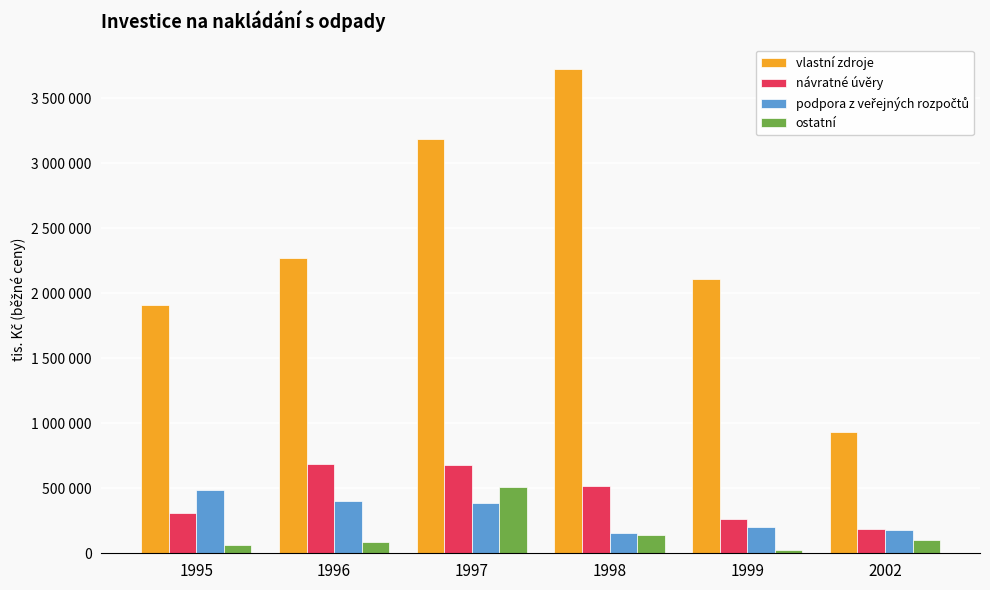

Which series has the largest total across all categories?

vlastní zdroje